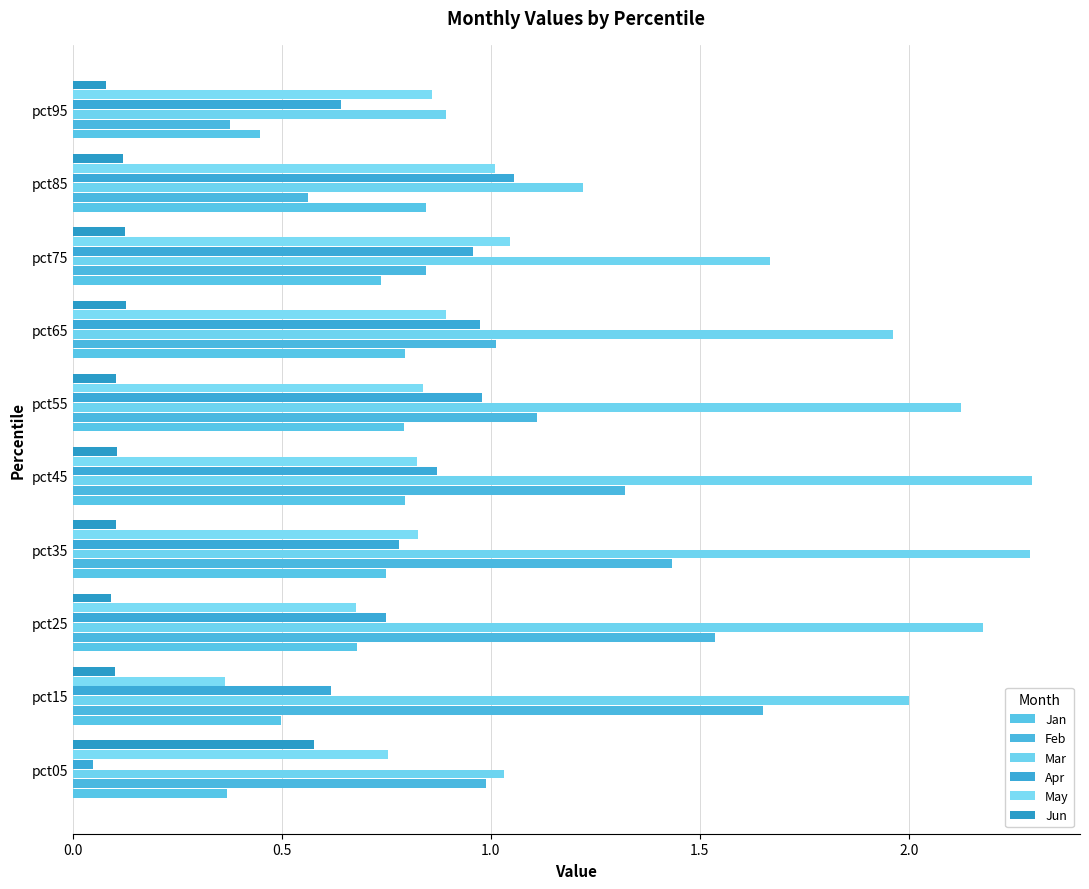

Count the number of data series in this chart.

6